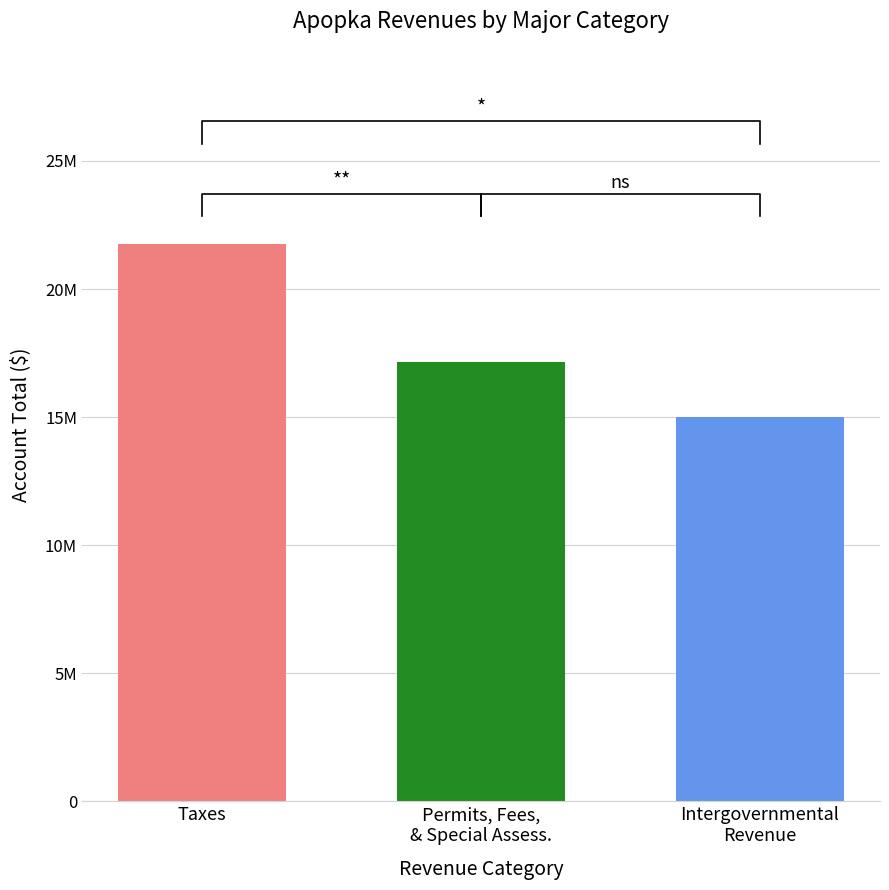

Which series has the largest total across all categories?

Account Total